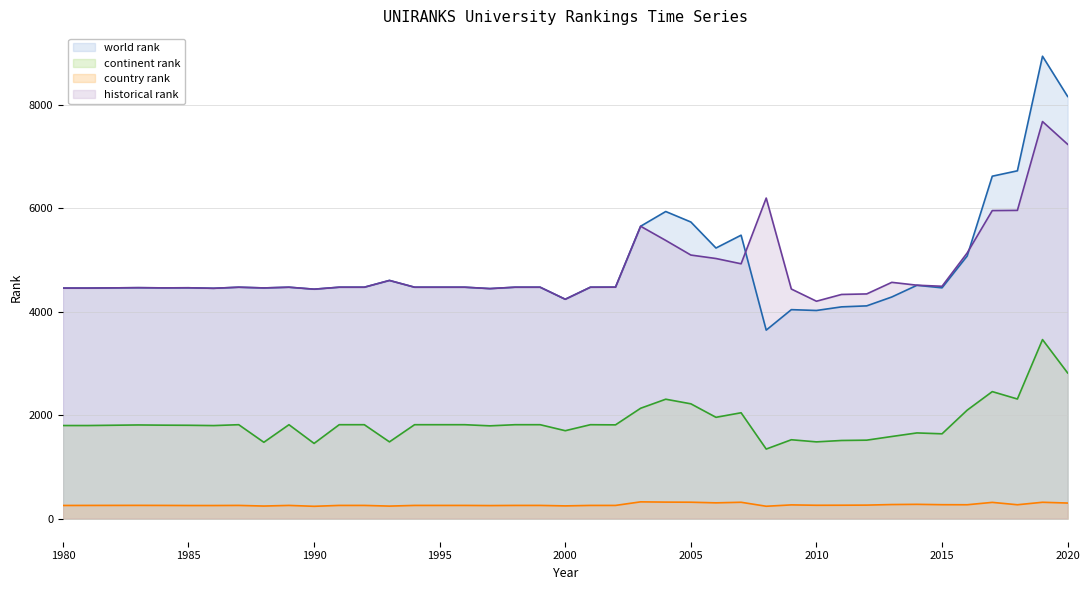

What is the smallest value displayed?

238